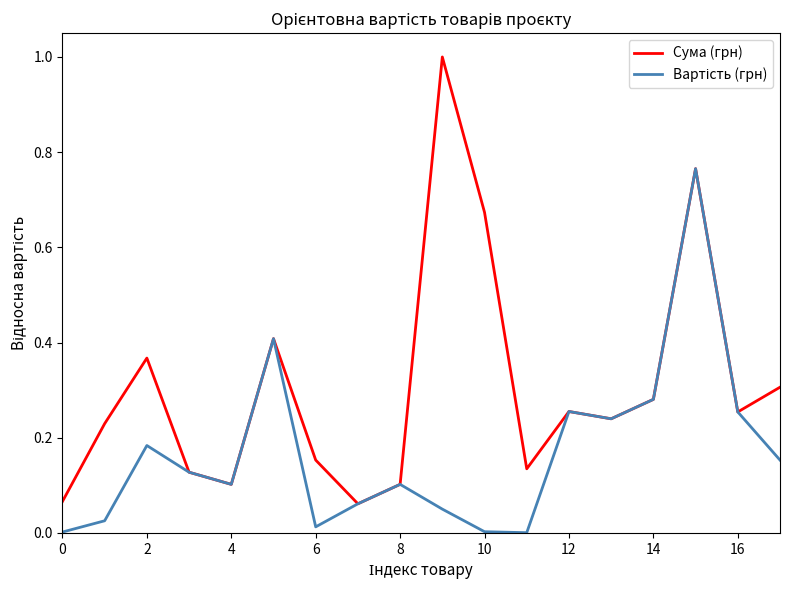

Which series has the largest total across all categories?

Сума (грн)